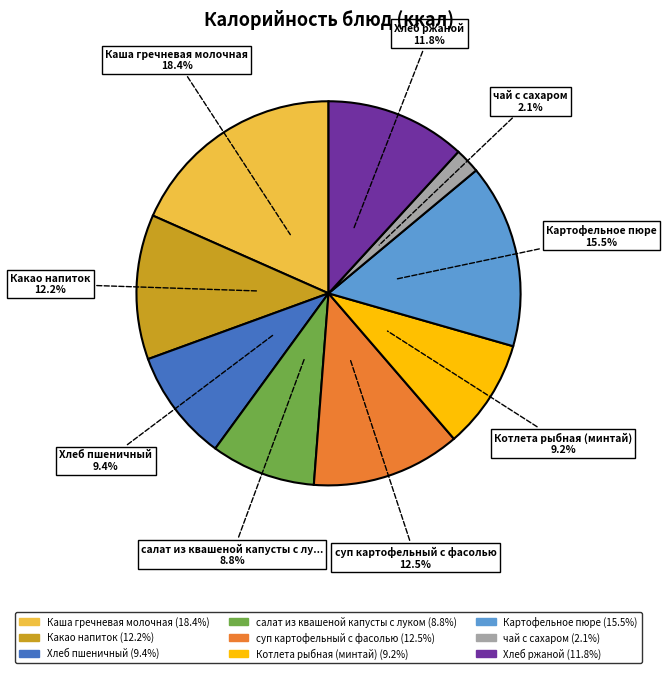

Does any single category account for the majority?

No